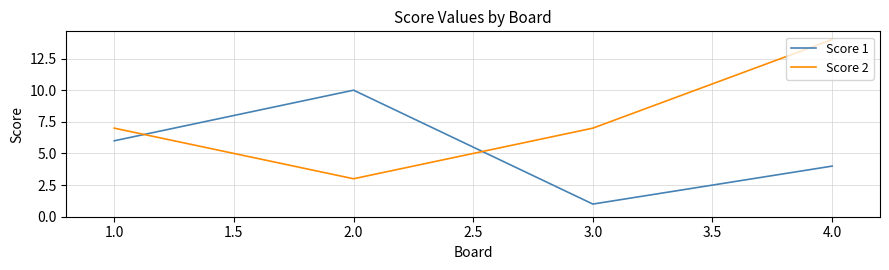

What position from the right is 1.0?

4